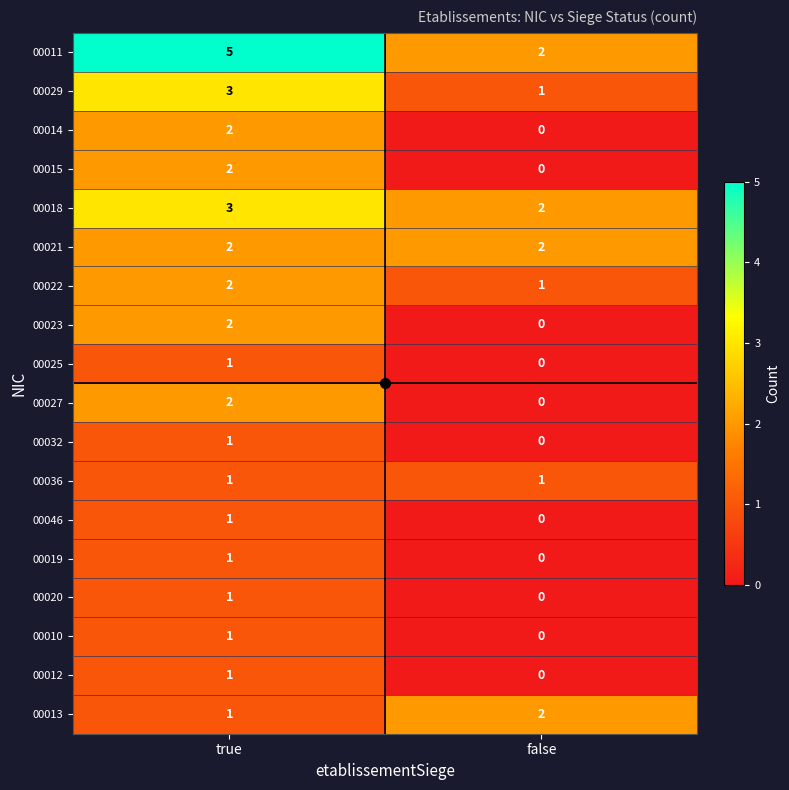

Which series changed the most between true and false?

00011